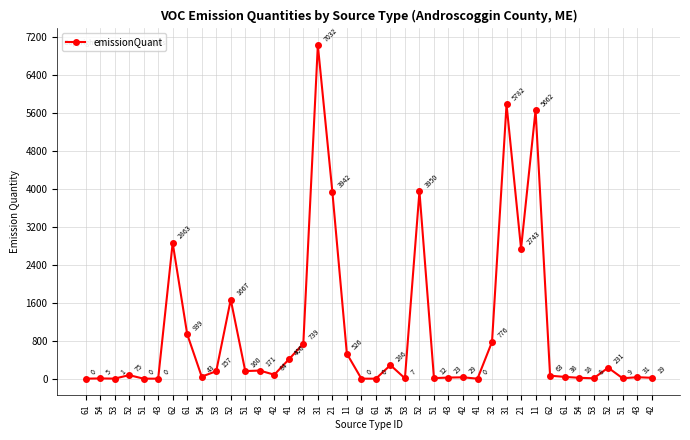

Which label corresponds to the smallest value in the chart?

62